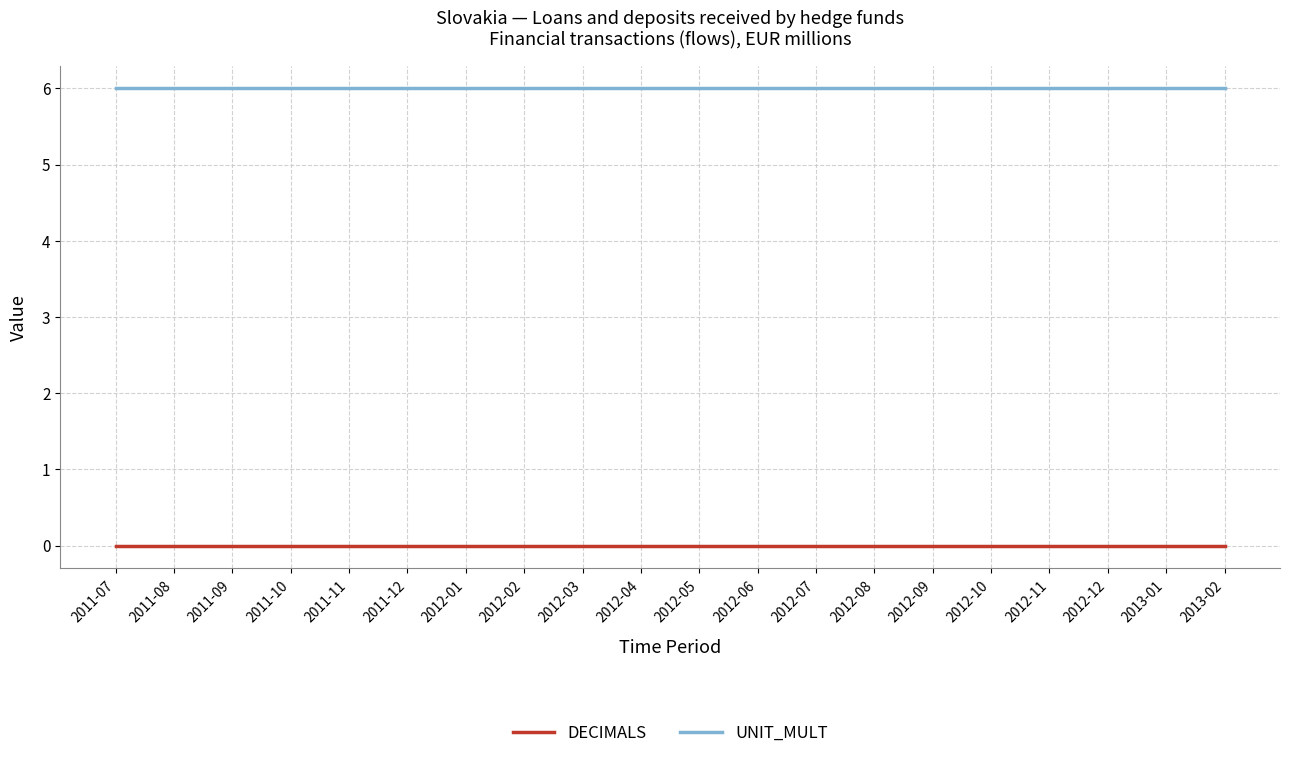

List the series in order of their overall mean, highest first.

UNIT_MULT, DECIMALS